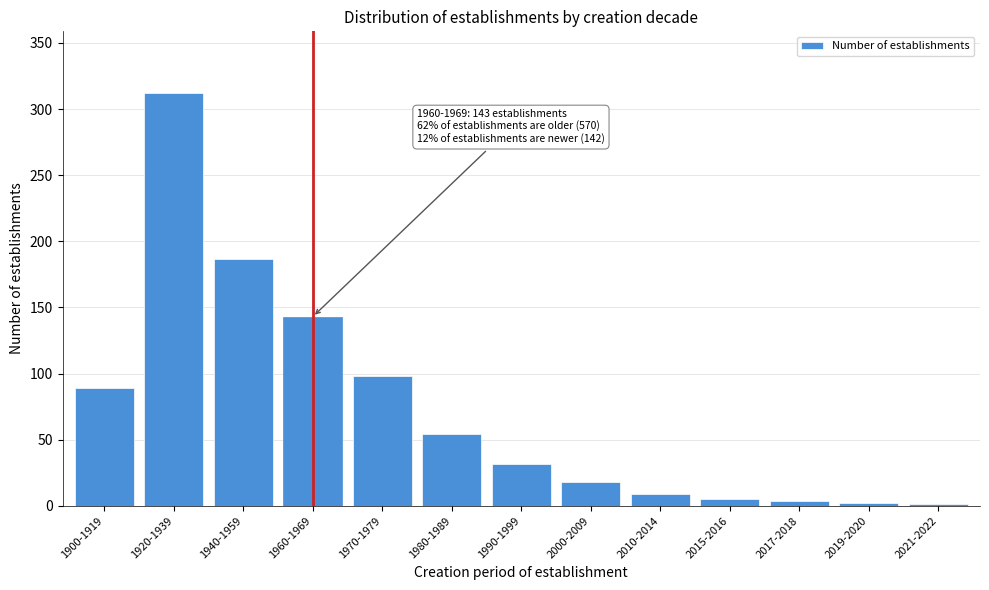

Between 1900-1919 and 1980-1989, which is larger?

1900-1919